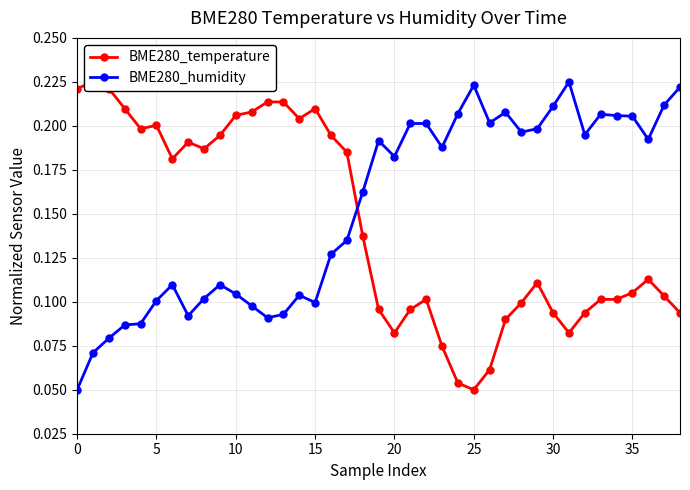

What is the sum of all BME280_humidity values?

6.0